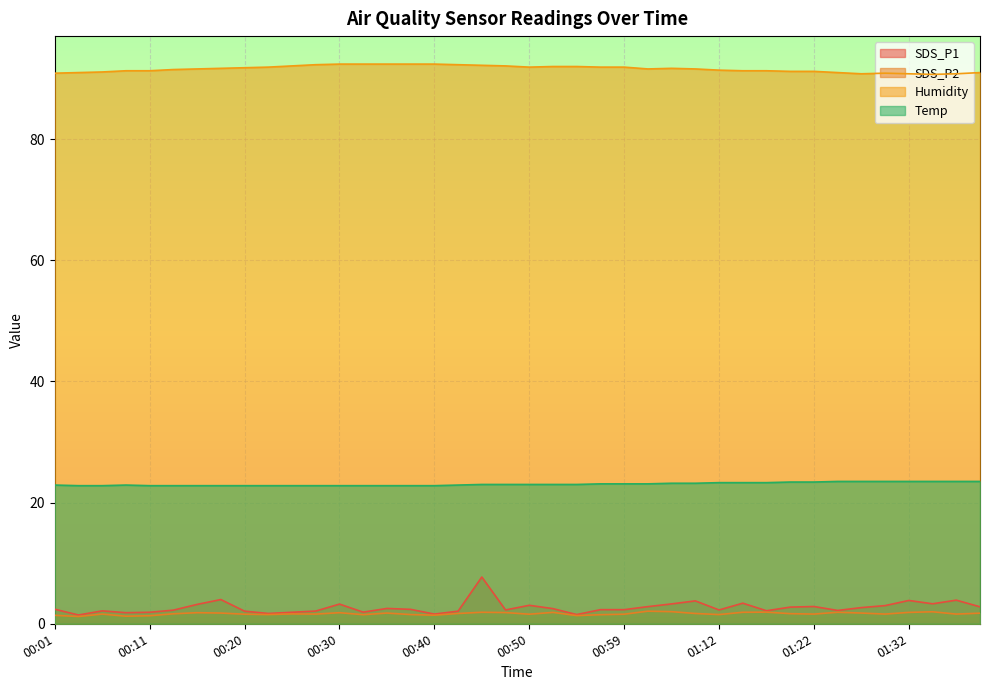

True or false: Humidity and SDS_P1 cross at least once.

False